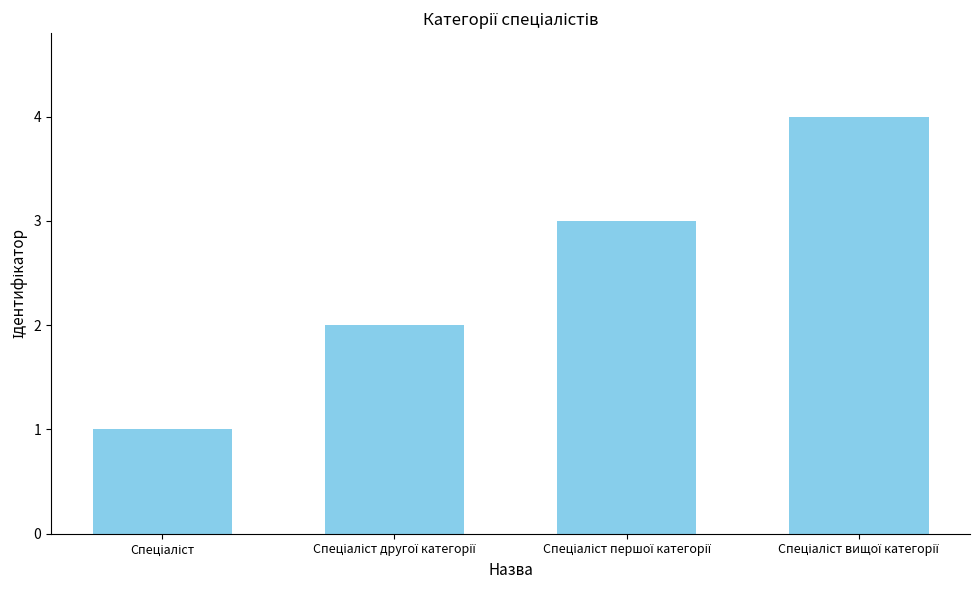

What is the greatest value displayed?

4